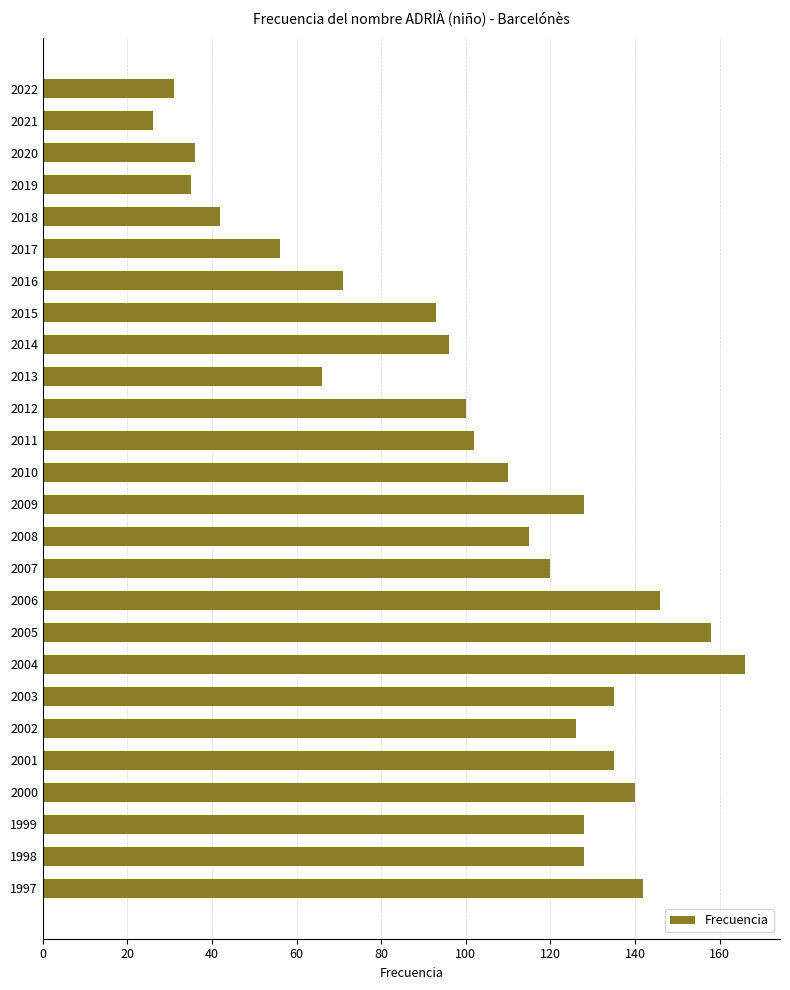

Where is the data nearest to the value 96?

2014